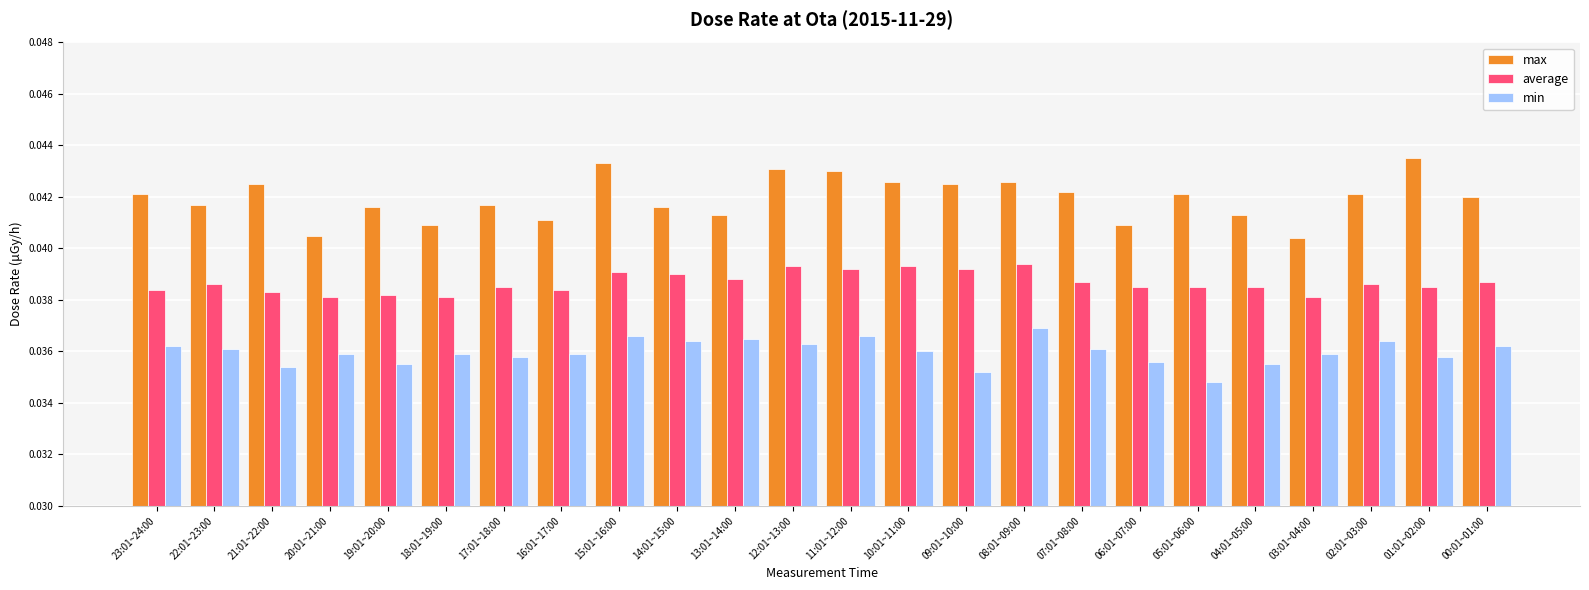

What is the label of the 16th bar from the right?

15:01~16:00